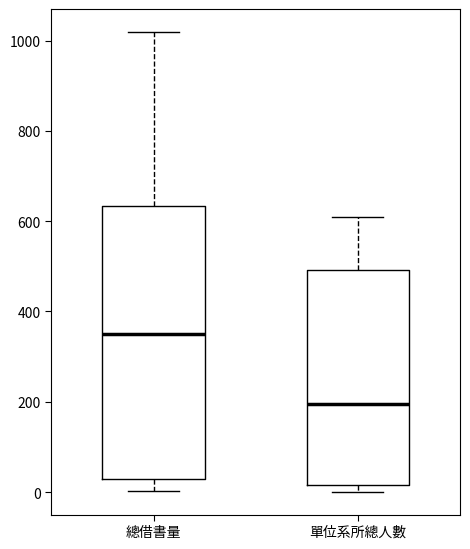

Where is the lower edge of the box for 單位系所總人數 on the y-axis? The values are not printed on the chart, so give them approximately, as read against the axis.

20